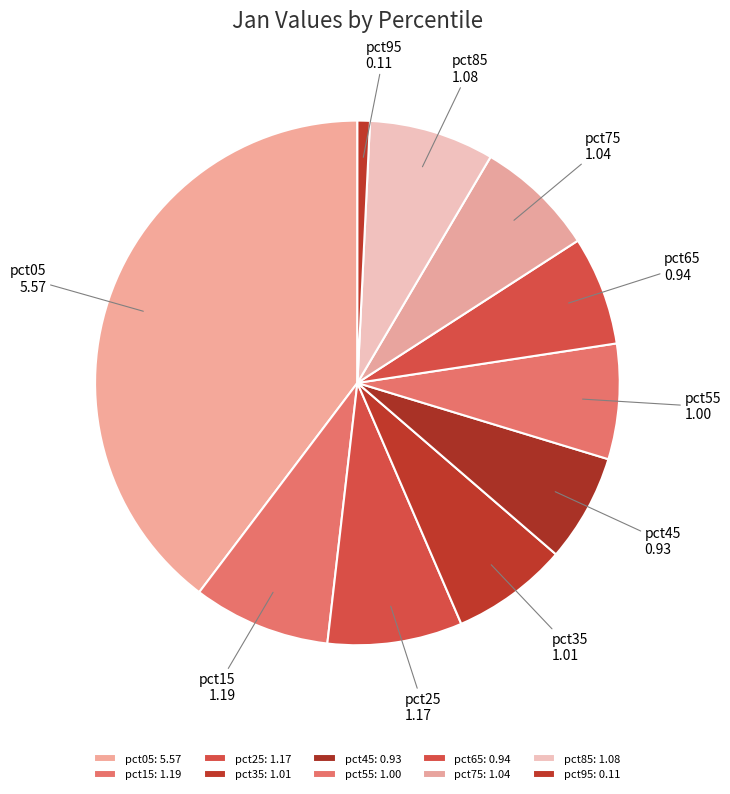

Approximately how many times larger is the value at pct85 compared to pct25?

0.9